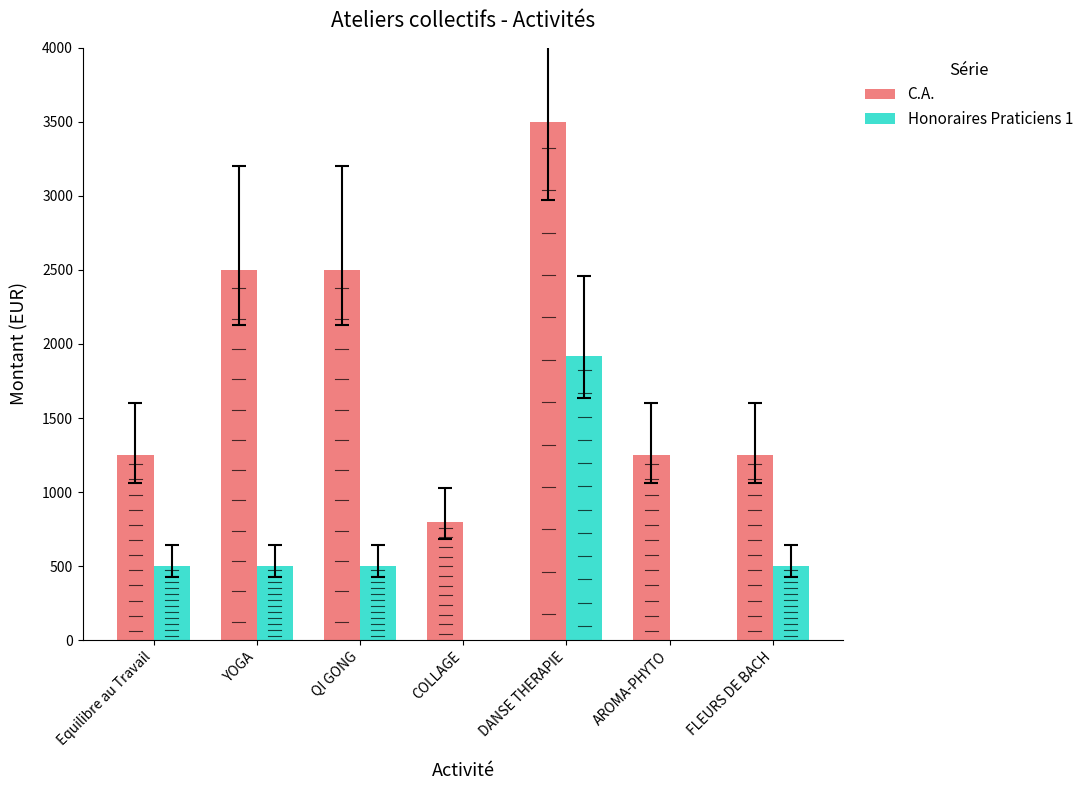

Does the chart contain stacked bars?

No